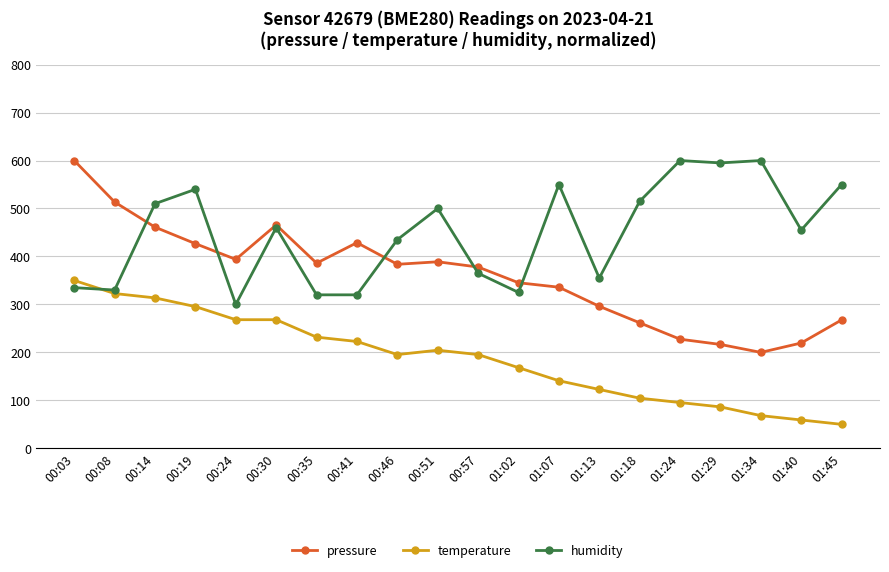

At how many categories does at least one series exceed 133?

20